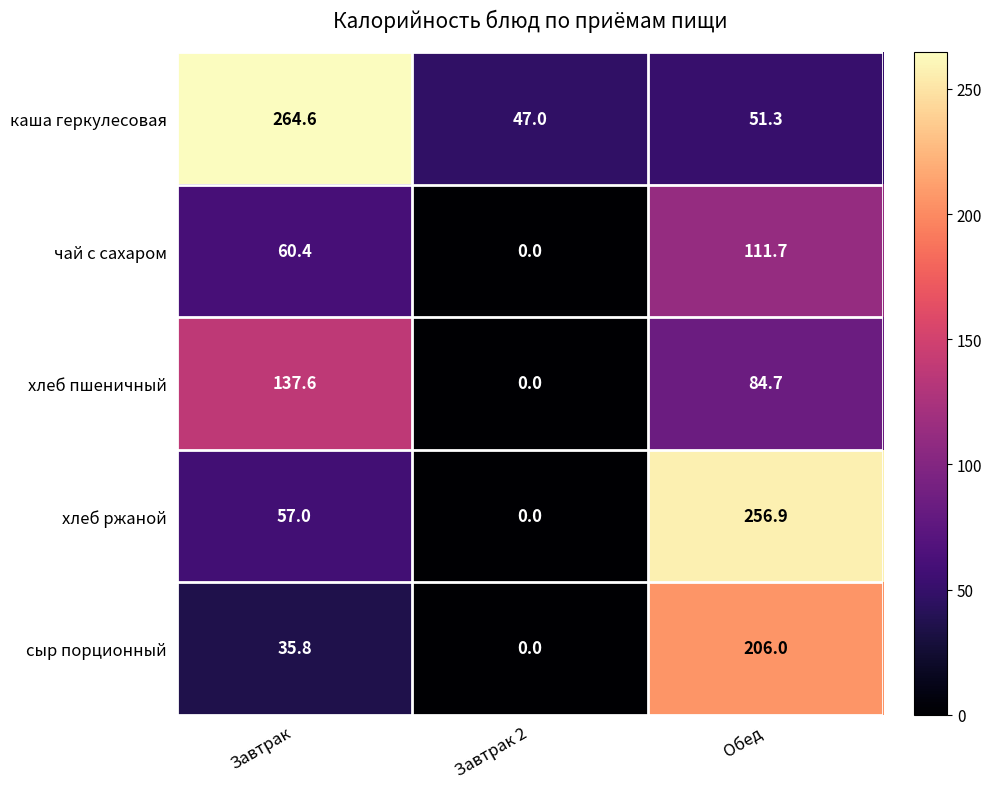

What is the sum of the хлеб ржаной values at Обед and Завтрак?

313.9